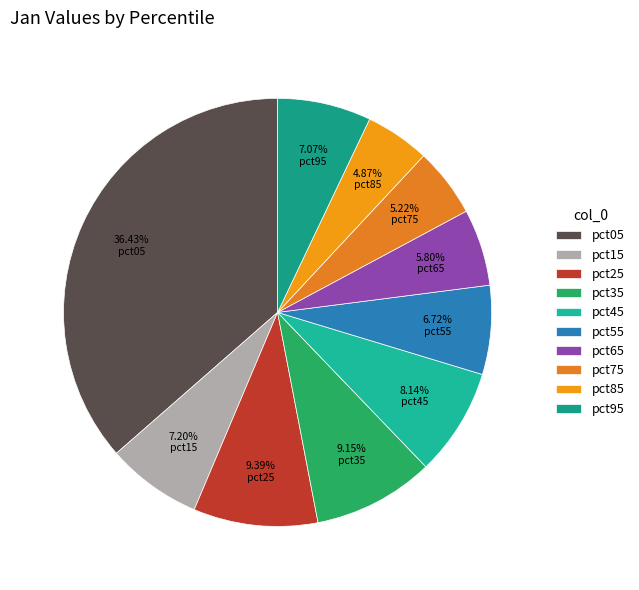

To the nearest percent, what portion does pct75 represent?

5%